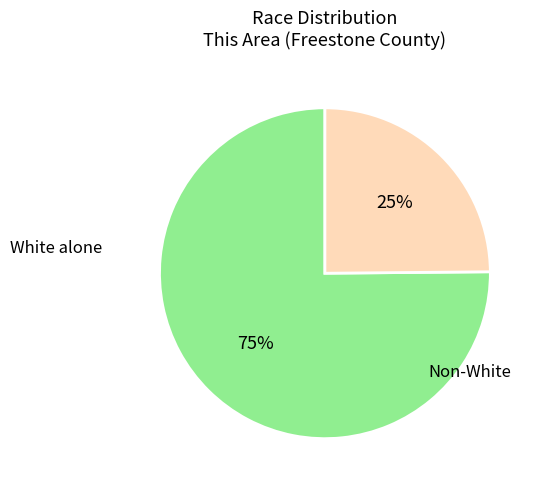

To the nearest percent, what is the average slice percentage?

50%